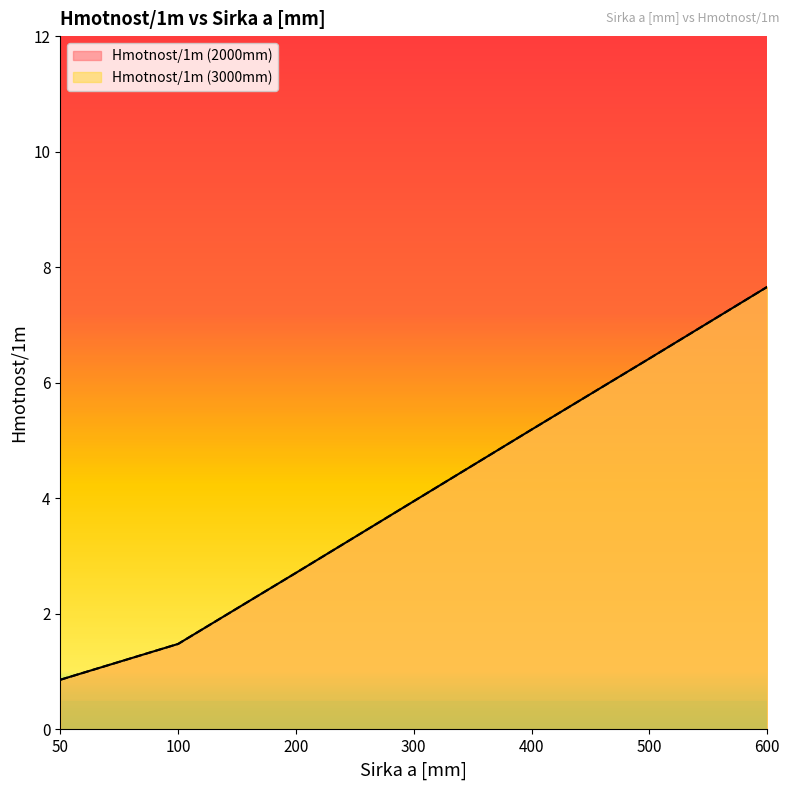

How many lines are shown in the chart?

2